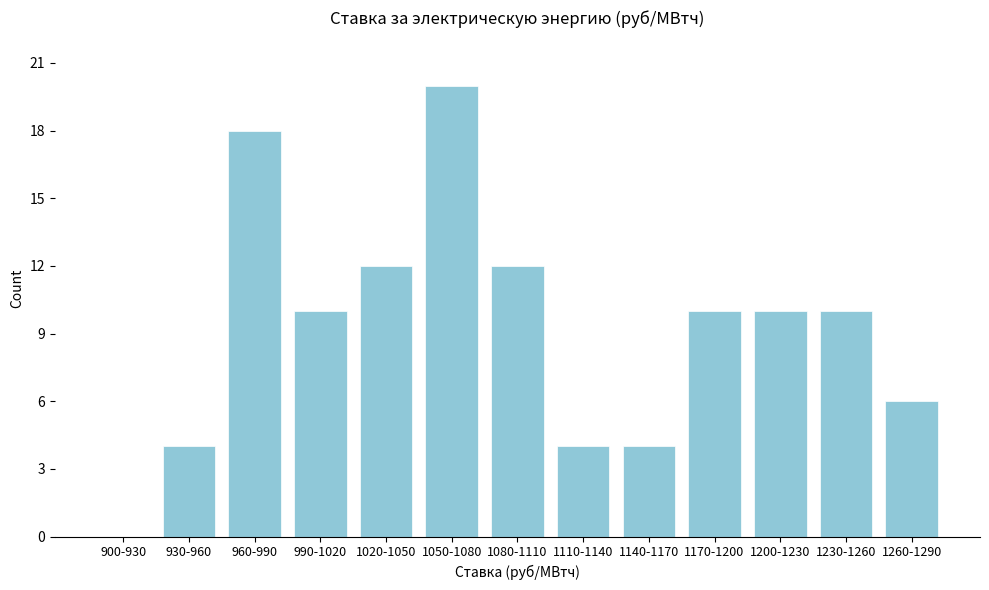

Reading left to right, list all the values displayed in this chart.

900-930=0	930-960=4	960-990=18	990-1020=10	1020-1050=12	1050-1080=20	1080-1110=12	1110-1140=4	1140-1170=4	1170-1200=10	1200-1230=10	1230-1260=10	1260-1290=6